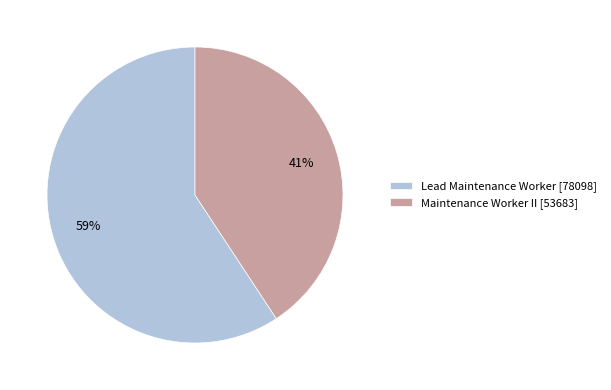

Rank the categories by value from highest to lowest.

Lead Maintenance Worker, Maintenance Worker II